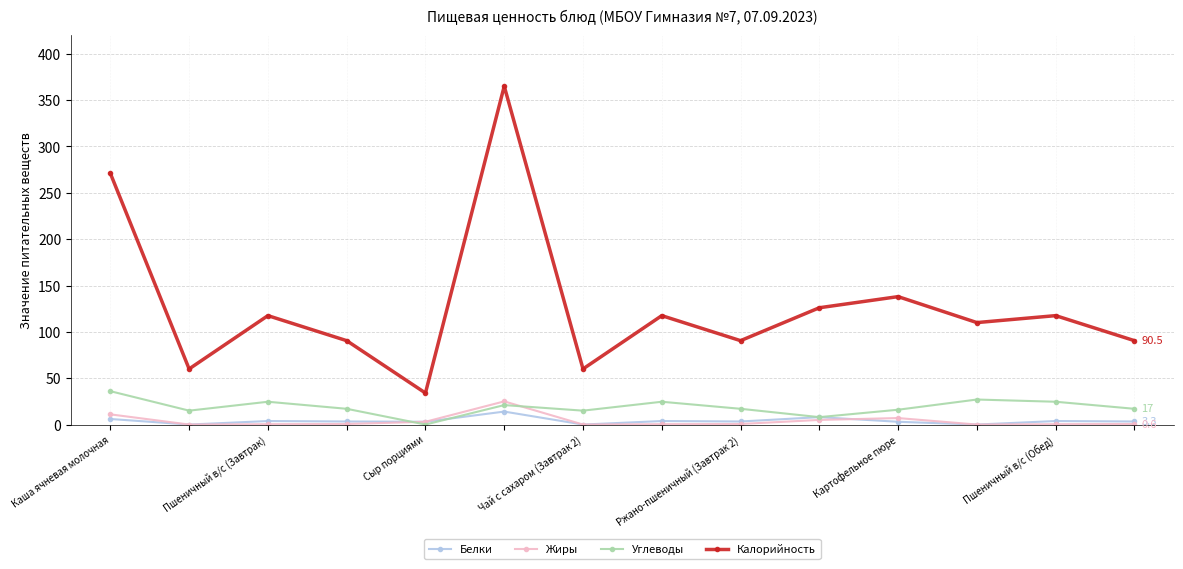

List the series in order of their peak value, highest first.

Калорийность, Углеводы, Жиры, Белки